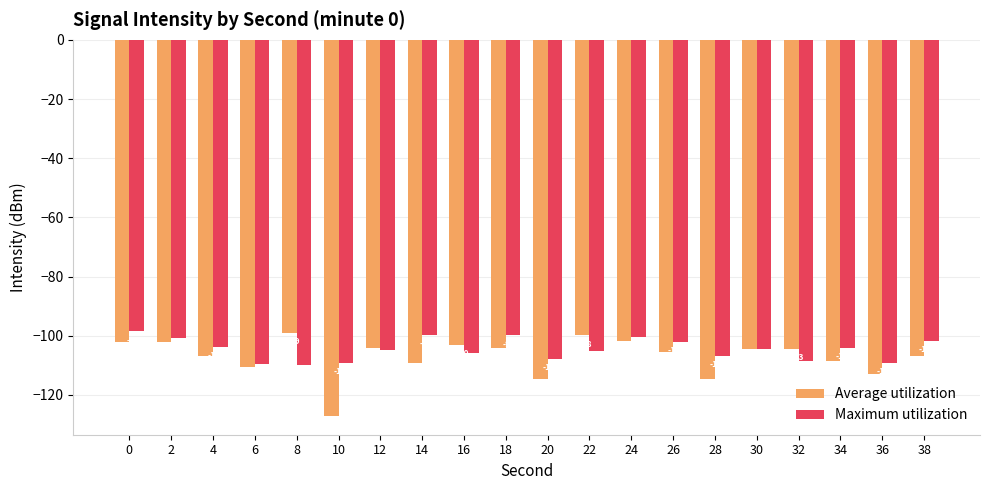

At 10, list the series in order from smallest to largest.

Average utilization, Maximum utilization